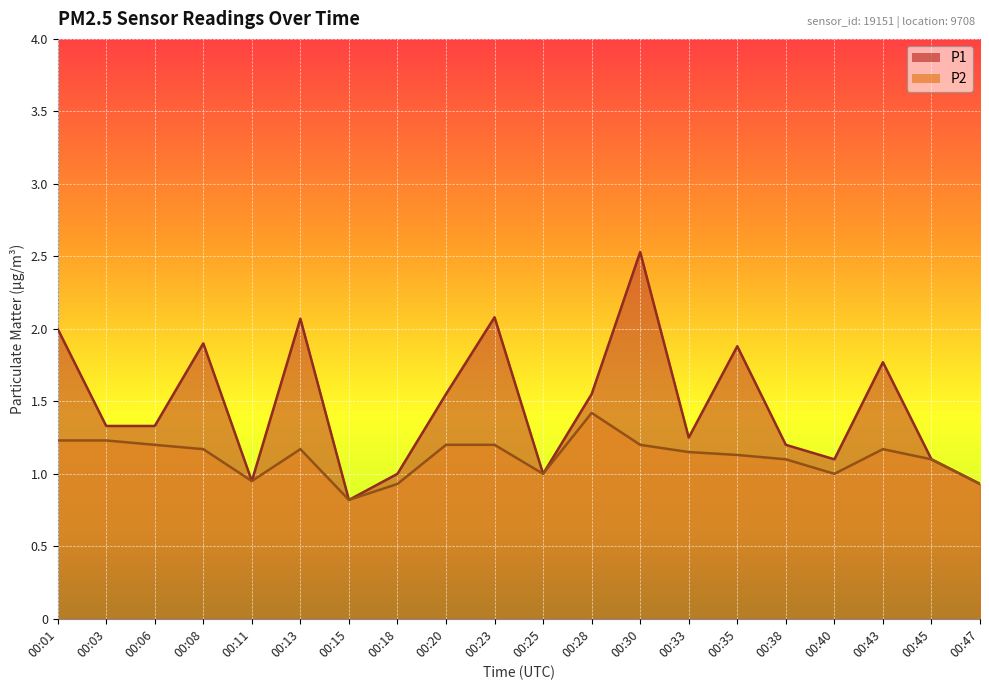

True or false: P2 and P1 intersect in this chart.

False